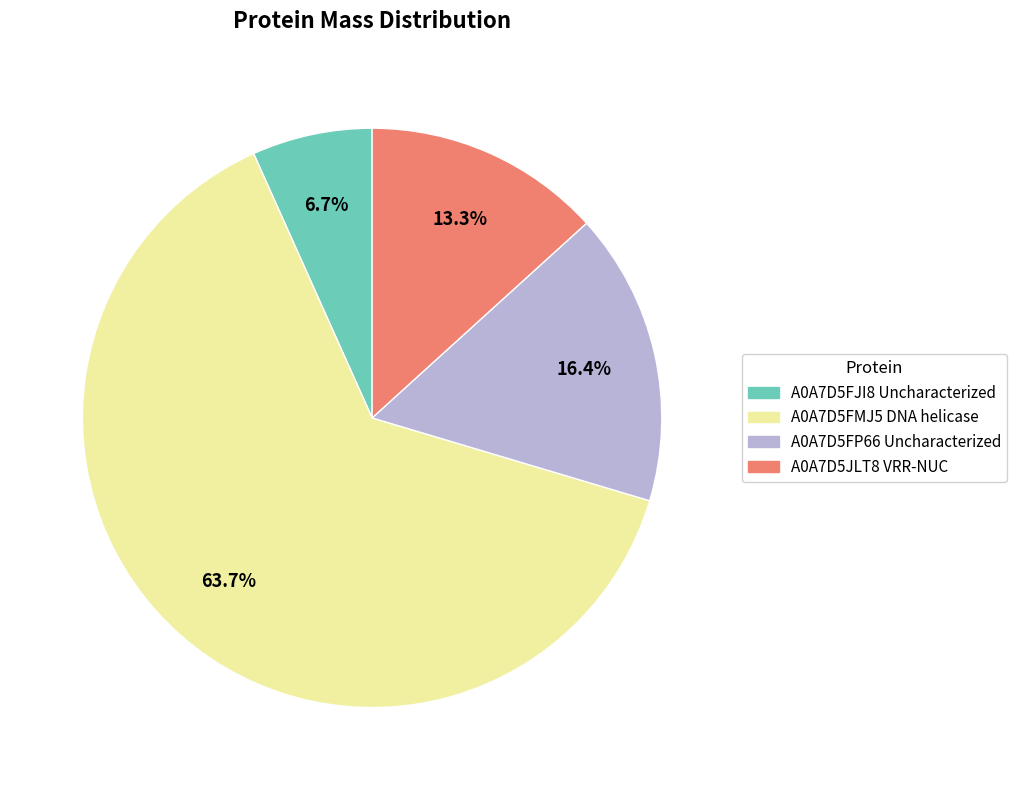

To the nearest percent, what is the difference between the A0A7D5FP66 Uncharacterized and A0A7D5JLT8 VRR-NUC slice percentages?

3%